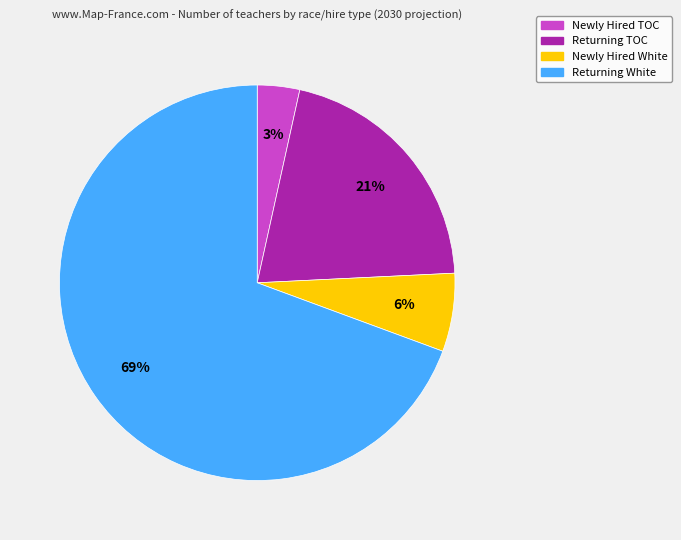

To the nearest percent, what portion does Returning TOC represent?

21%